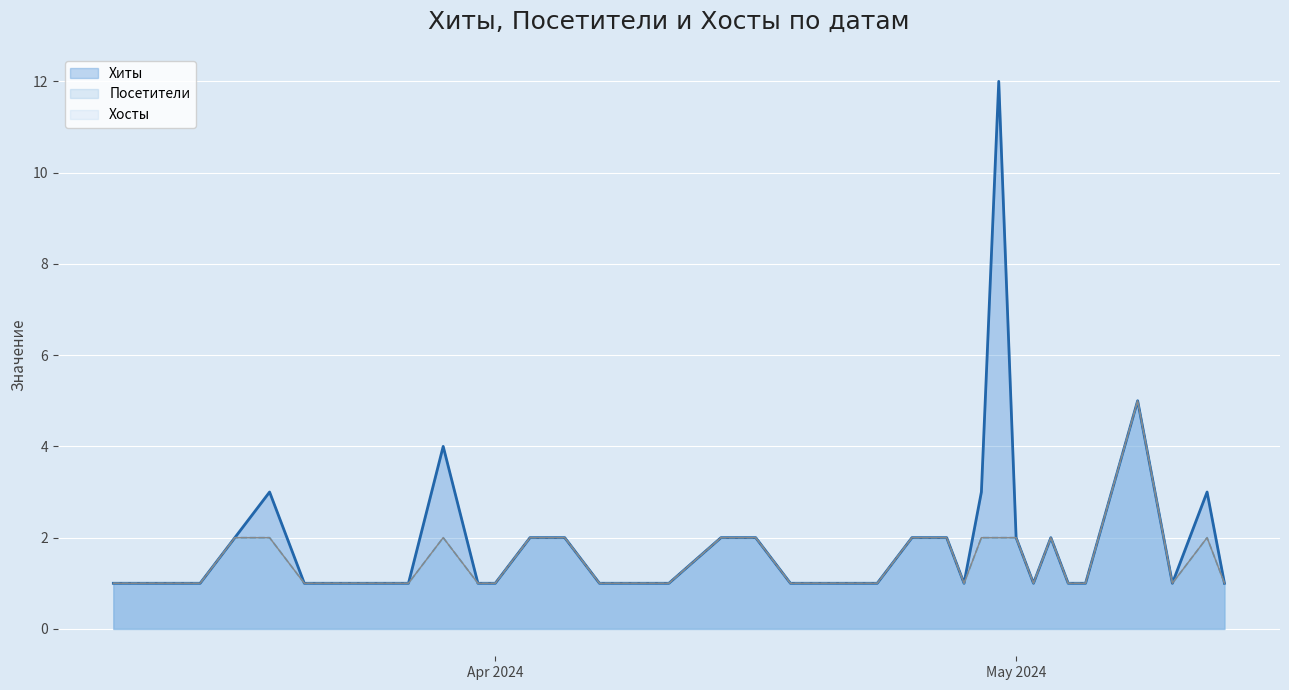

What is the sum of the Посетители values at 2024-04-28 and 2024-03-27?

2